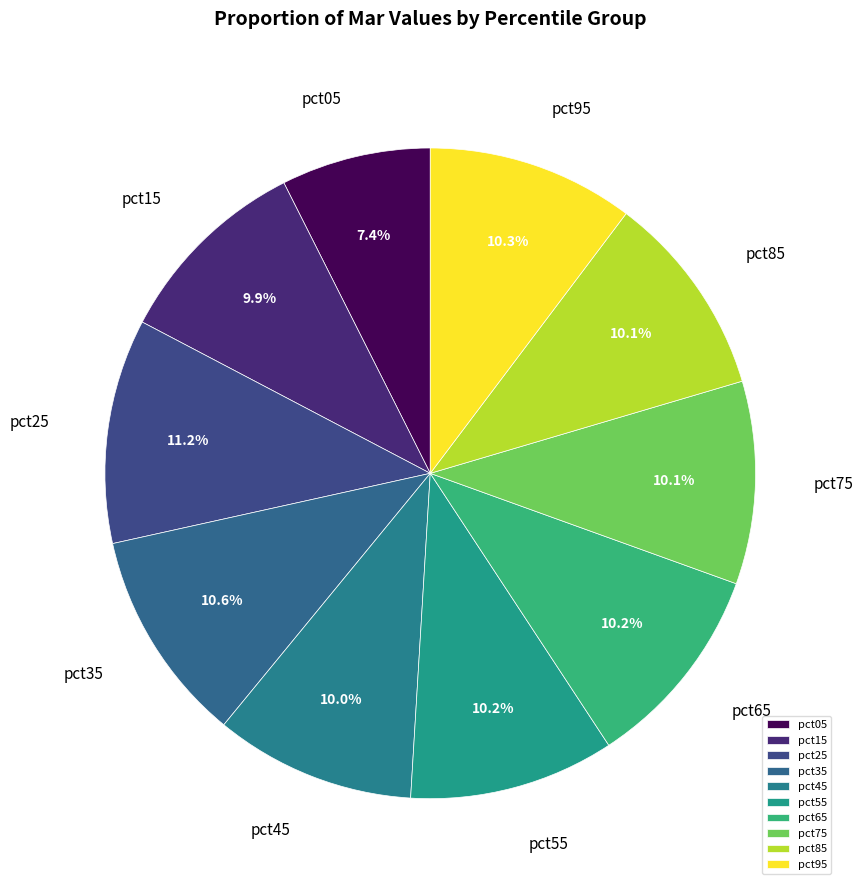

To the nearest percent, what is the difference between the pct85 and pct25 slice percentages?

1%